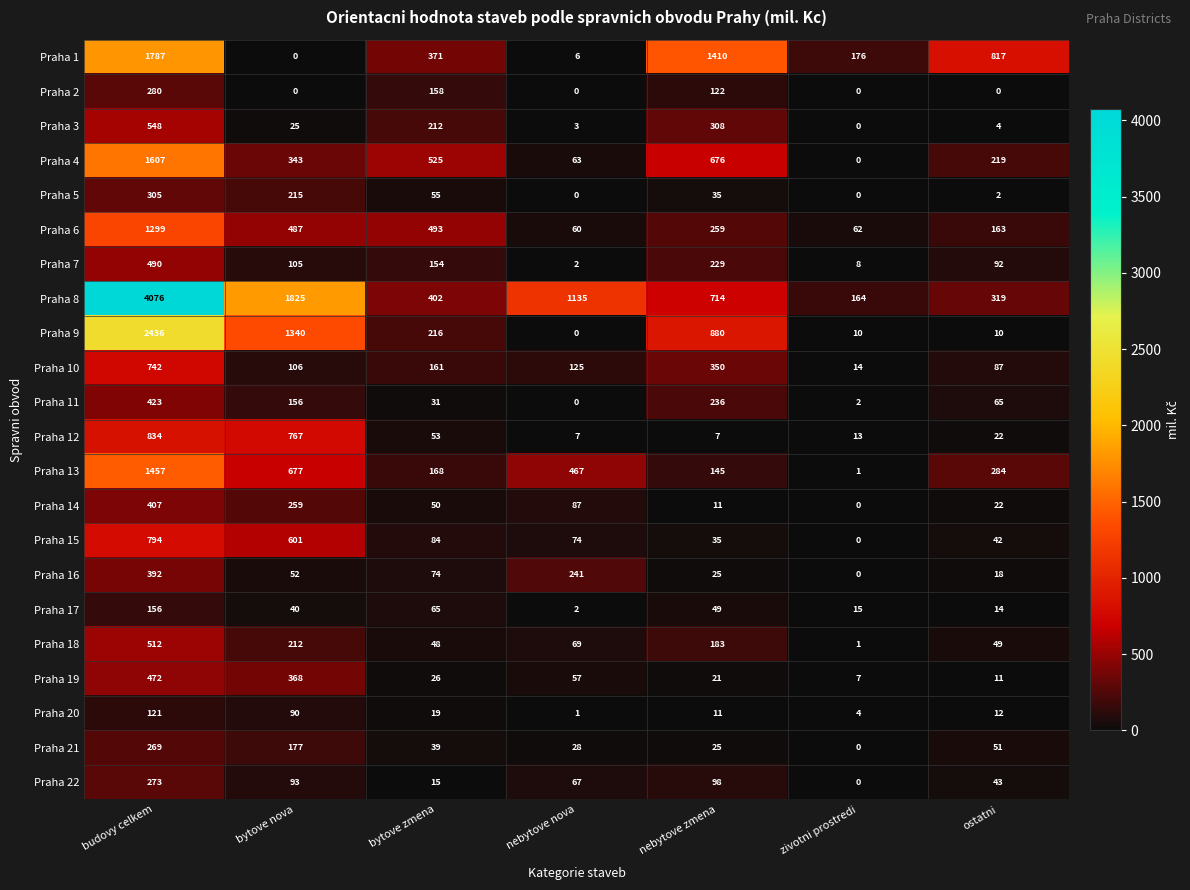

At which category is the sum across all series the highest?

budovy celkem